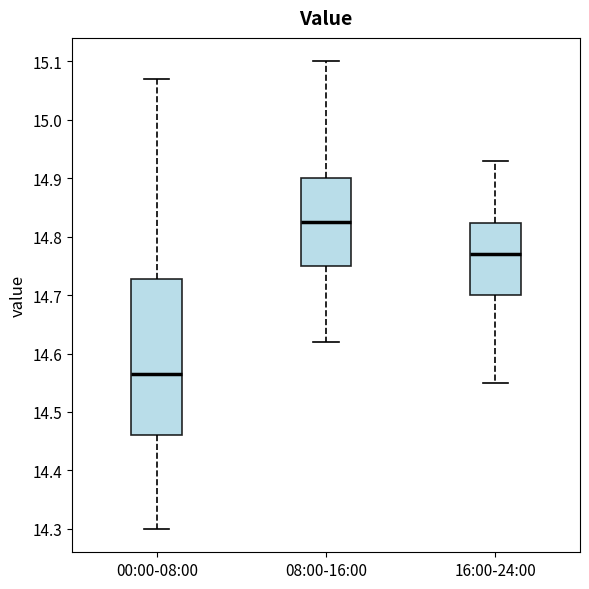

Which box has the lowest median line?

00:00-08:00